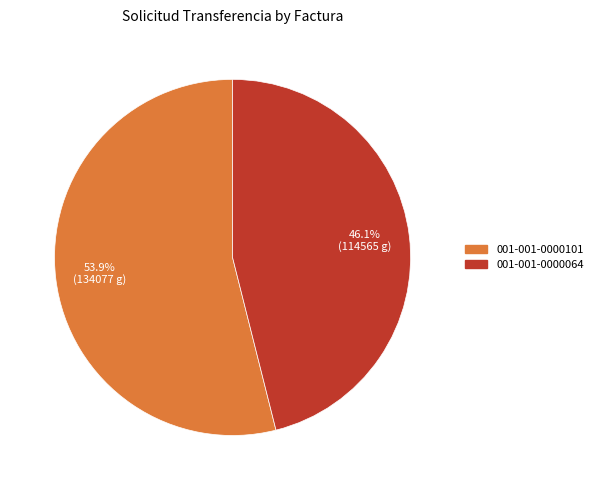

To the nearest percent, what is the combined percentage of 001-001-0000064 and 001-001-0000101?

100%